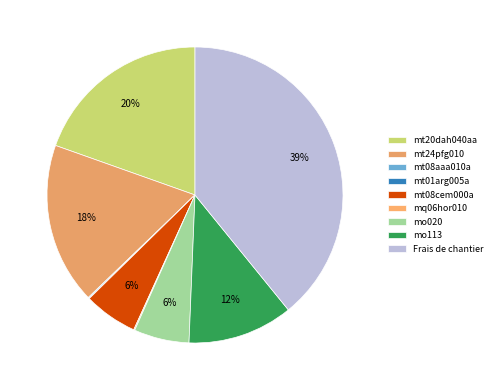

Do mt08cem000a and mq06hor010 together represent more than half of the pie?

No